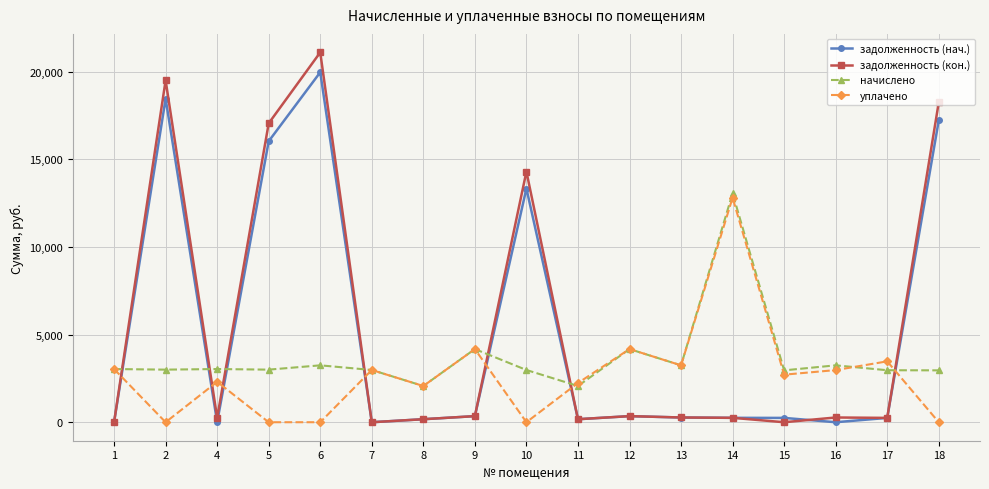

Count the number of data series in this chart.

4